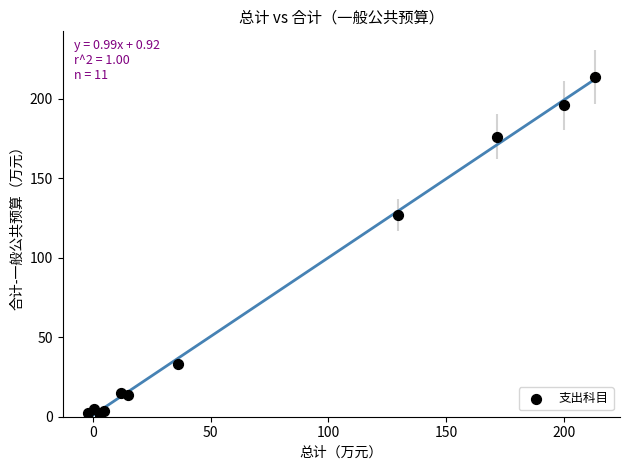

What is the average Y value?

71.6